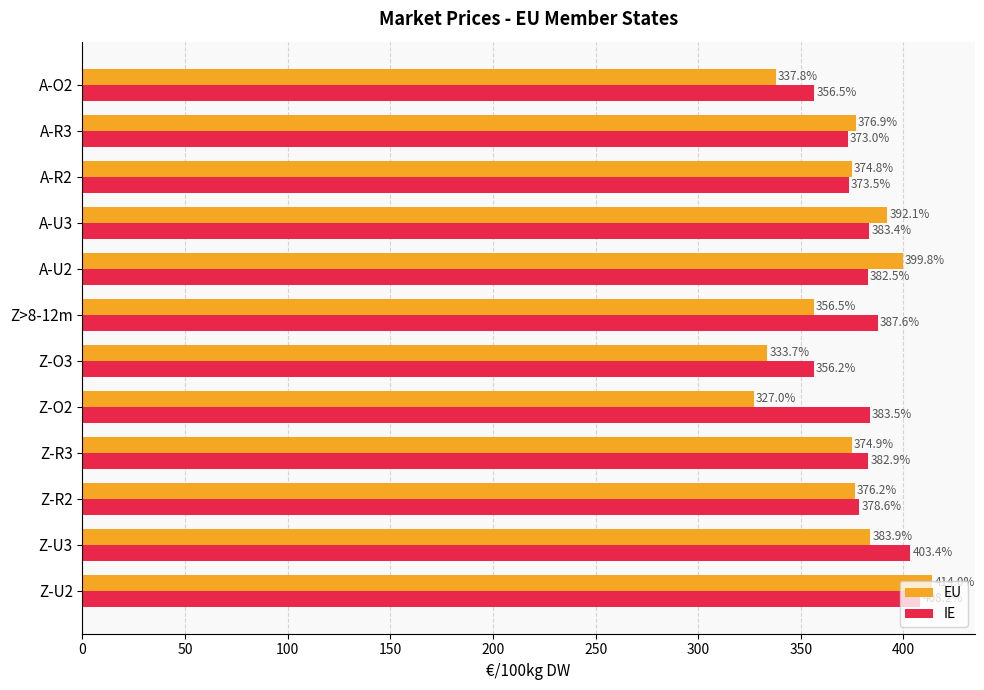

The IE series shows 408.2 at Z-U2. True or false?

True